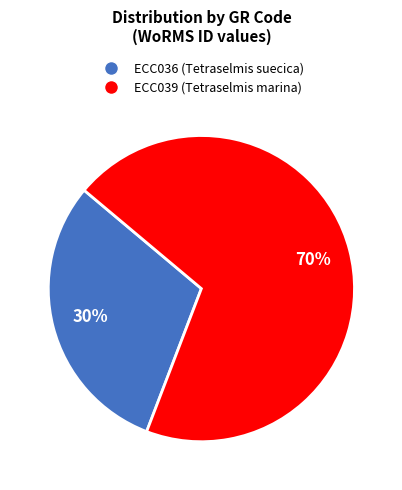

How many segments does this pie chart have?

2